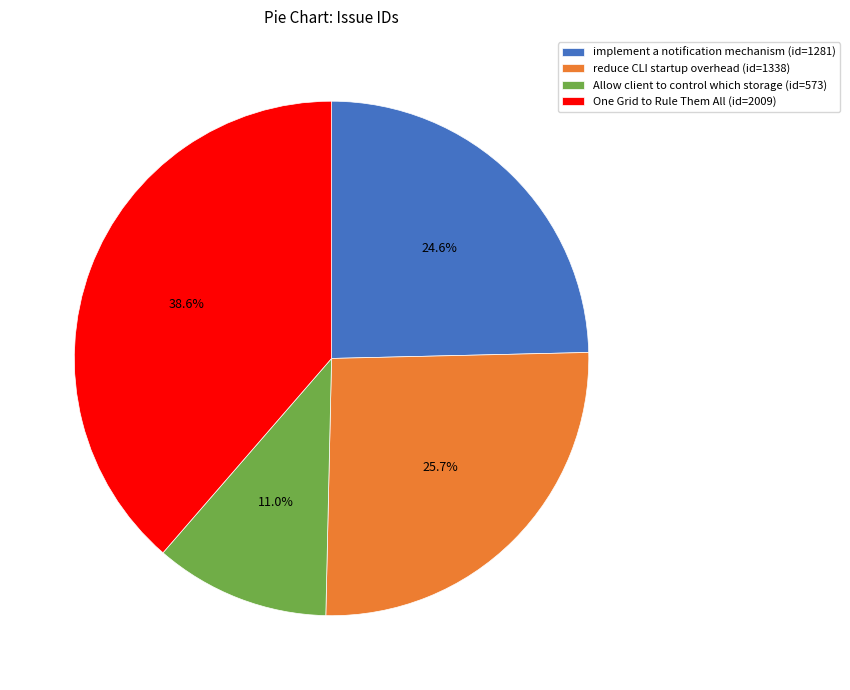

What percentage do Allow client to control which storage and implement a notification mechanism together represent?

35.6%